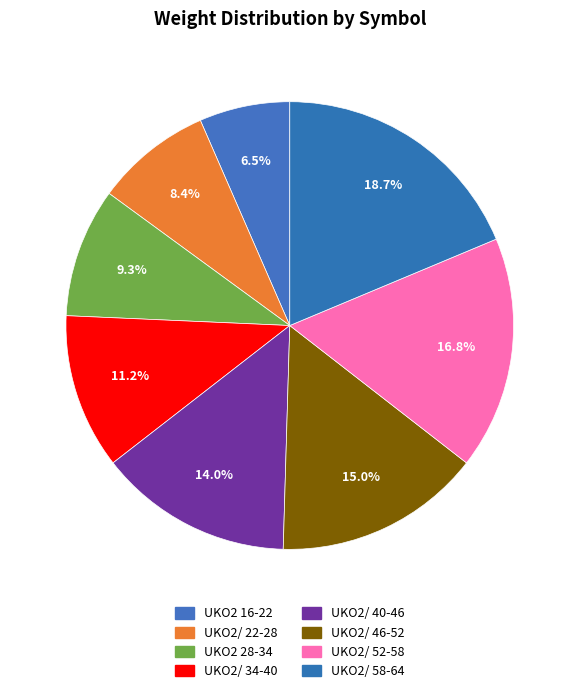

Count the number of slices in the pie.

8